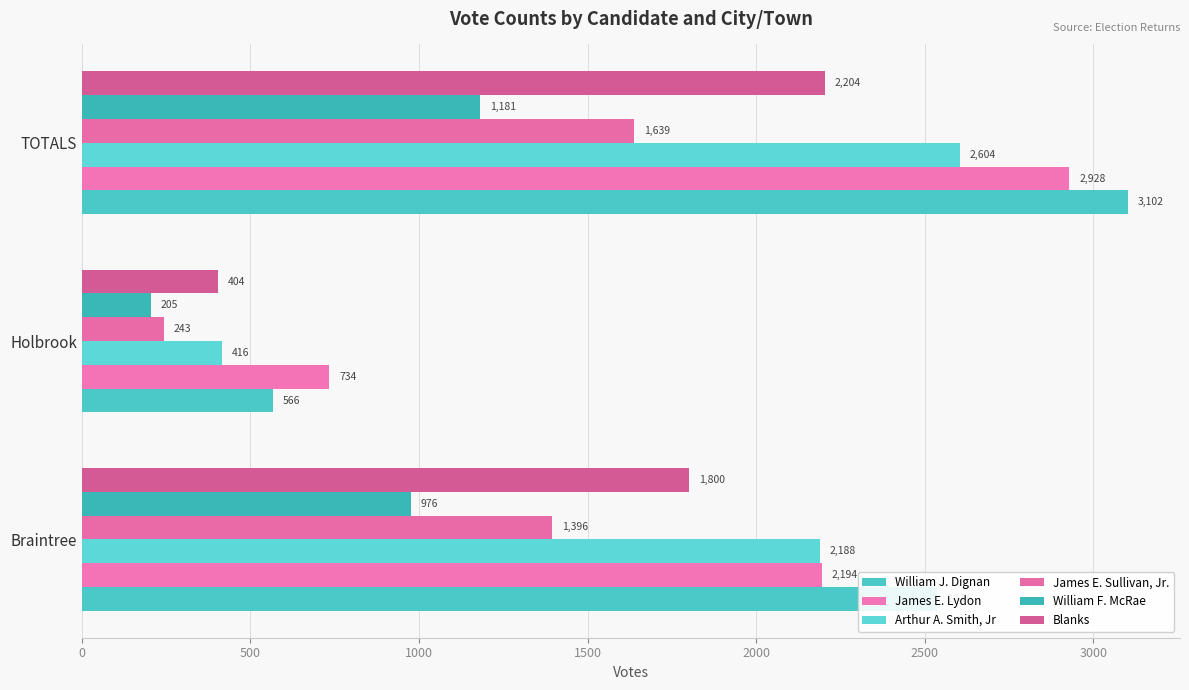

What is the value of the William F. McRae bar at the 2nd from the left?

205